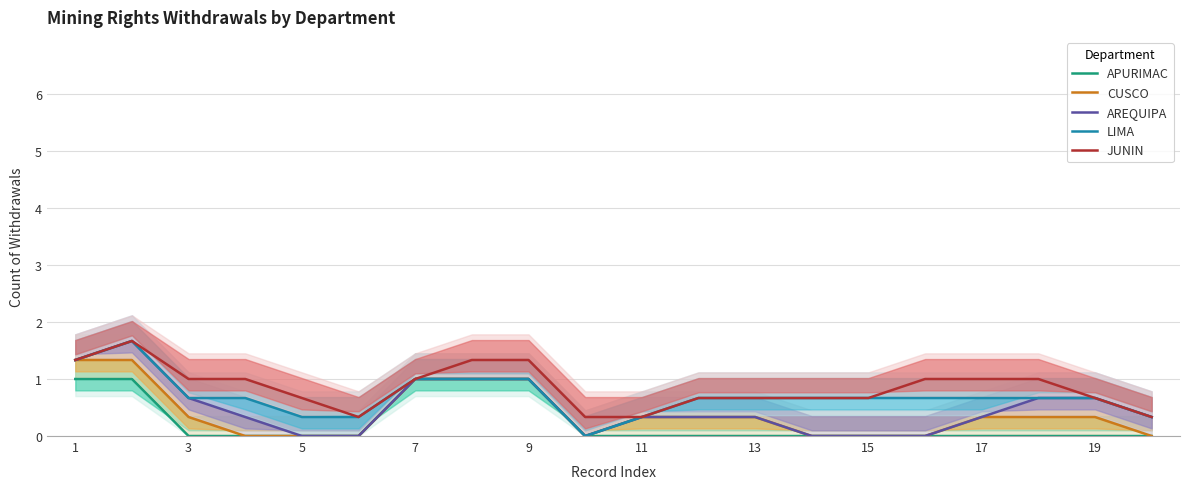

What is the value of the JUNIN point at the 1st from the left?

1.3